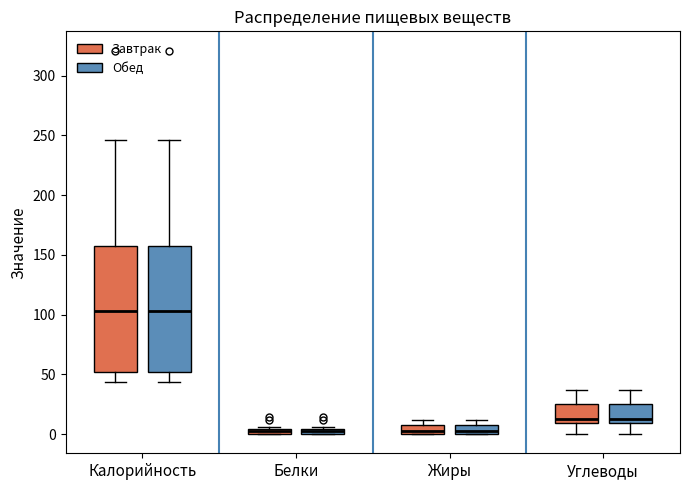

Where does the lower whisker of the box for Углеводы (Завтрак) end on the y-axis? The values are not printed on the chart, so give them approximately, as read against the axis.

0